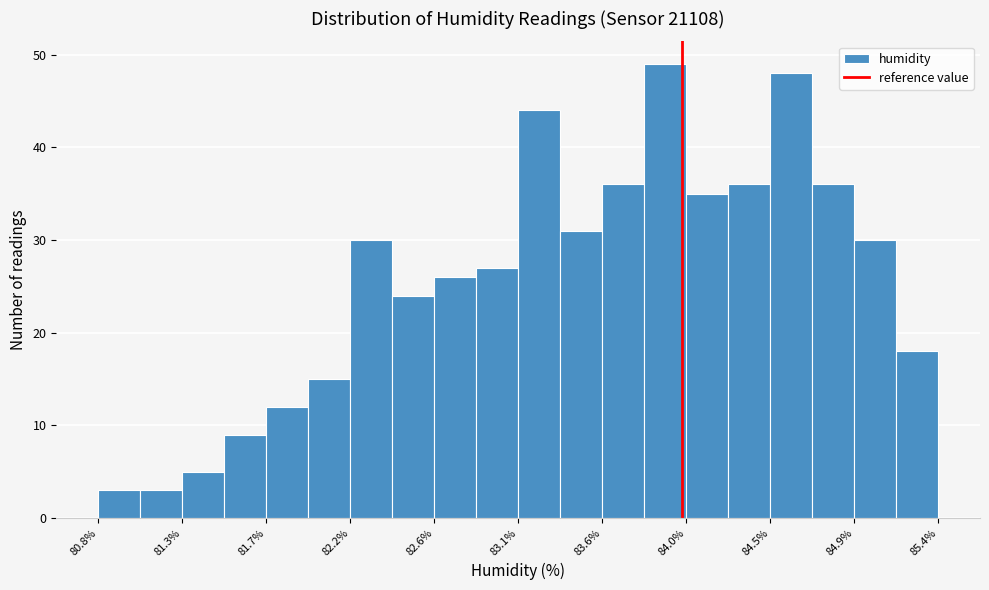

What is the height of the bar covering 84.48 to 84.71 on the x-axis? Neither the bar edges nor the heights are printed on the chart, so give them approximately, as read against the axes.

48